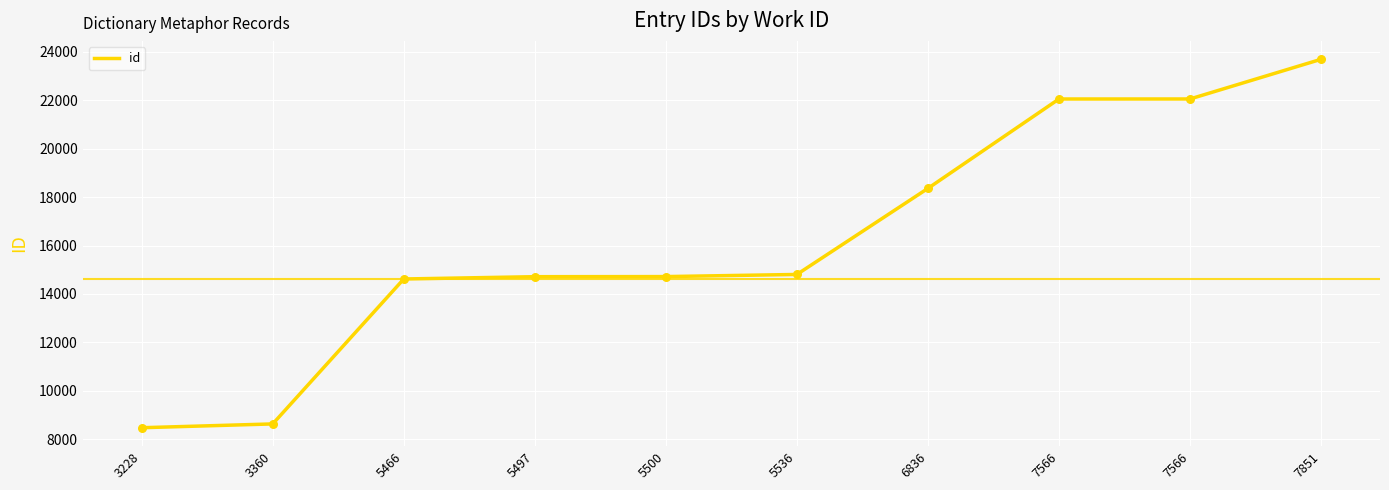

How many lines are shown in the chart?

1